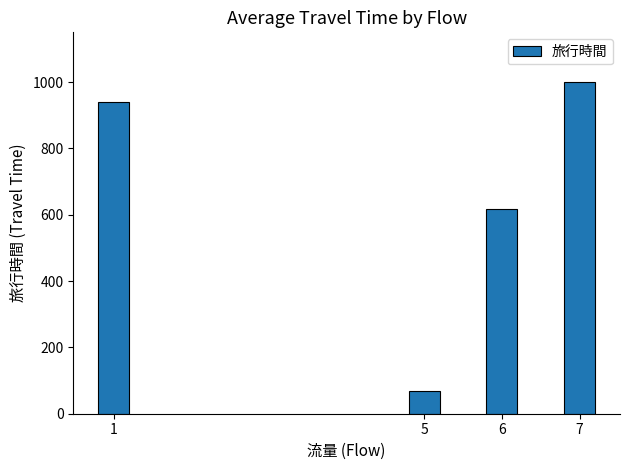

What is the value of the 4th bar from the left?

1000.0